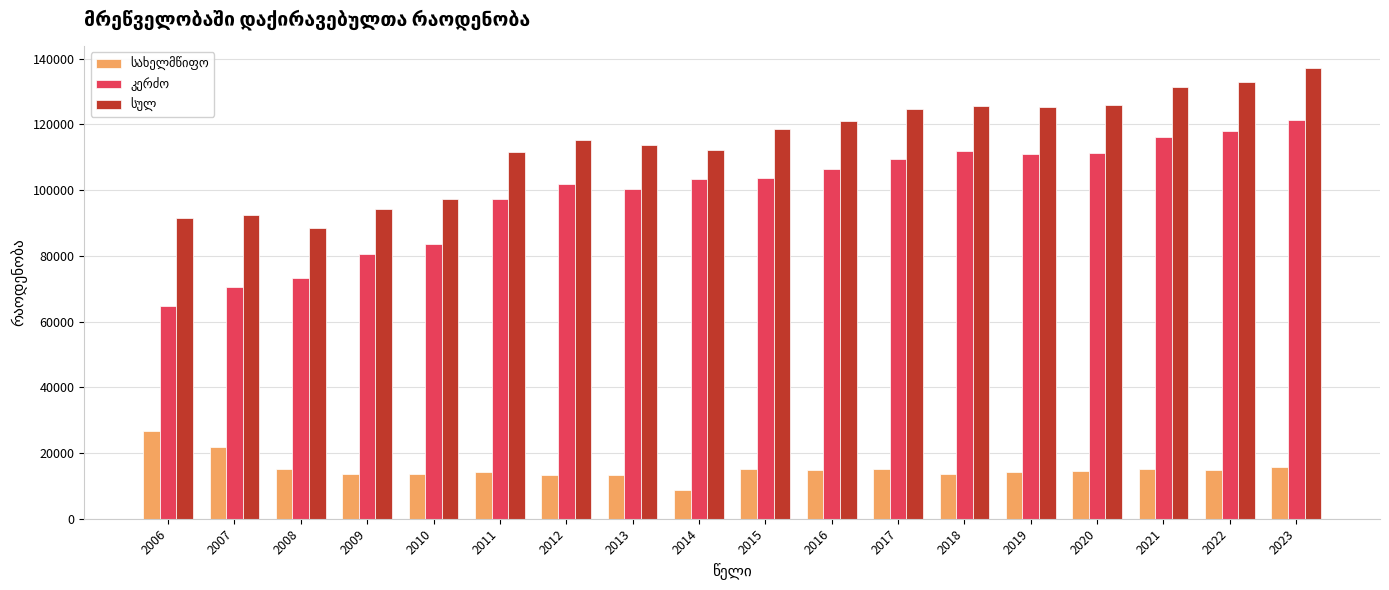

What is the minimum value shown in the chart?

8750